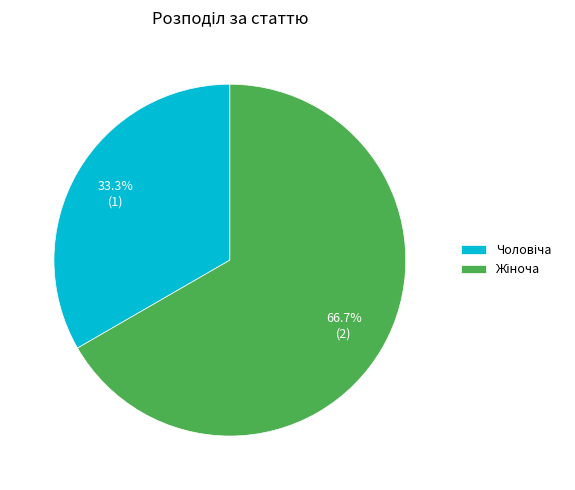

Is there any slice that represents more than half of the pie?

Yes